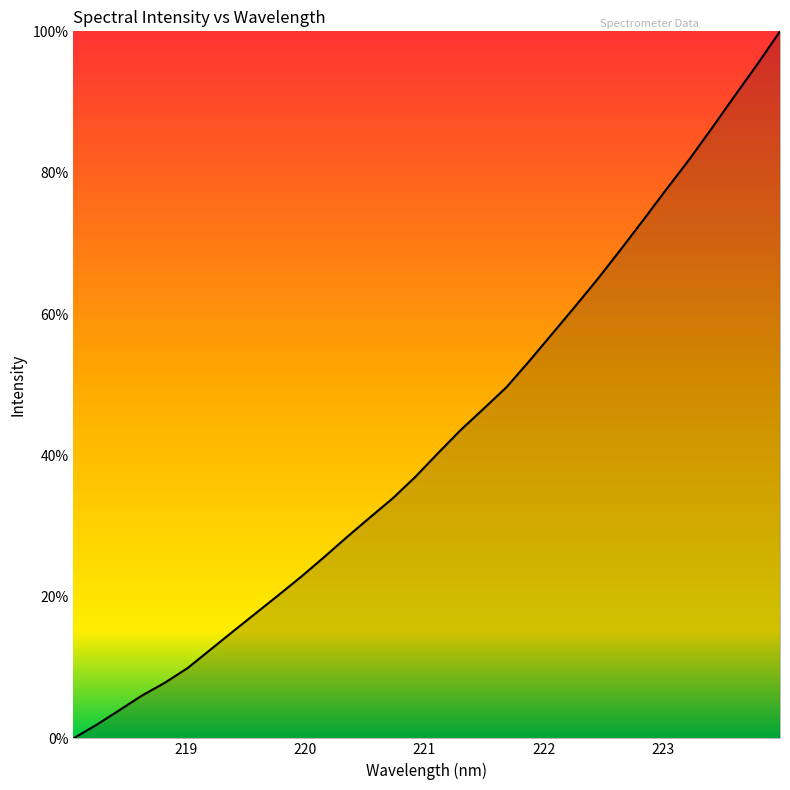

What is the difference between the maximum and minimum values?

100.0